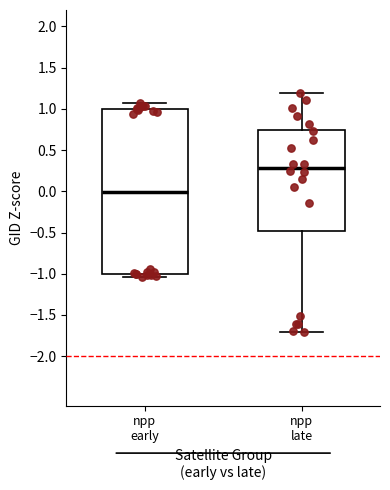

Which box's median line is the highest?

npp late